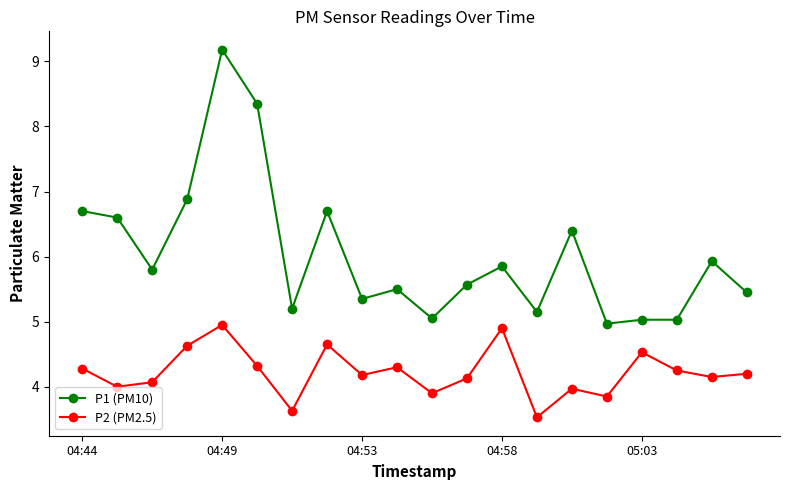

What is the value of the P1 (PM10) point at the 17th from the left?

5.0